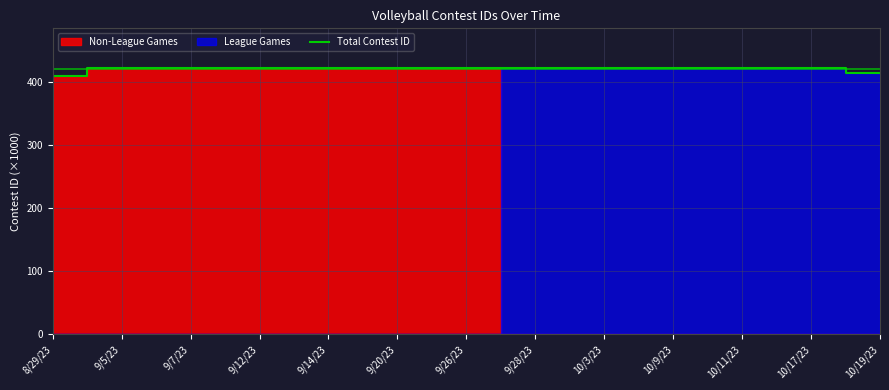

True or false: the data has more than 1 interior local peaks.

False